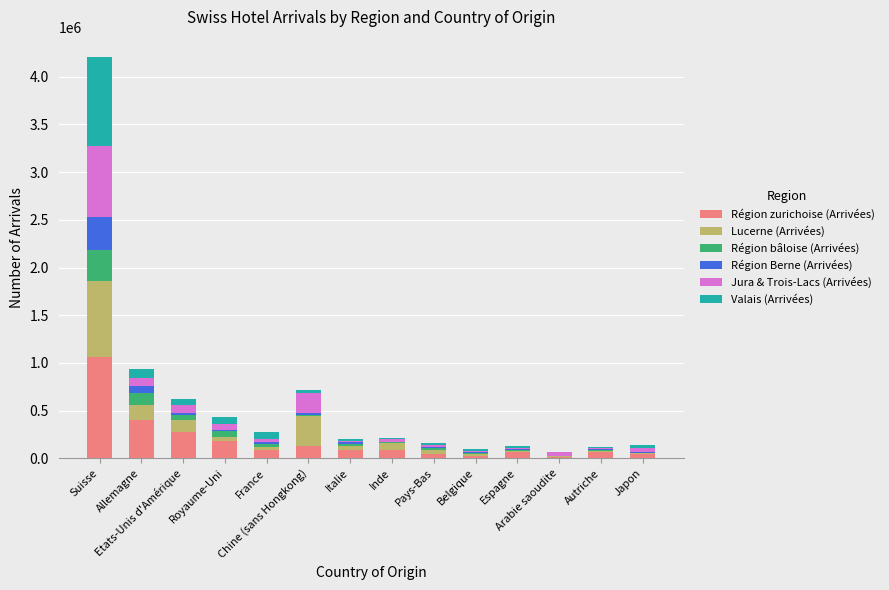

What is the highest value of the Région zurichoise (Arrivées) series?

1061391